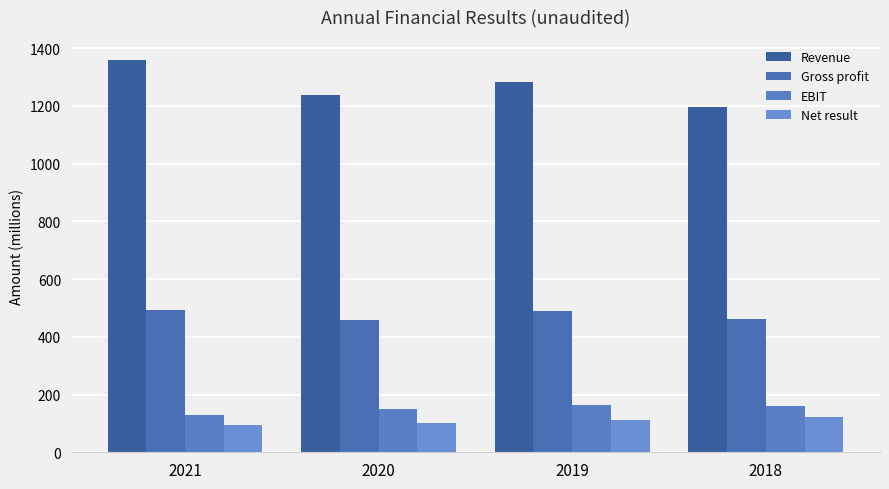

Which series has the largest total across all categories?

Revenue